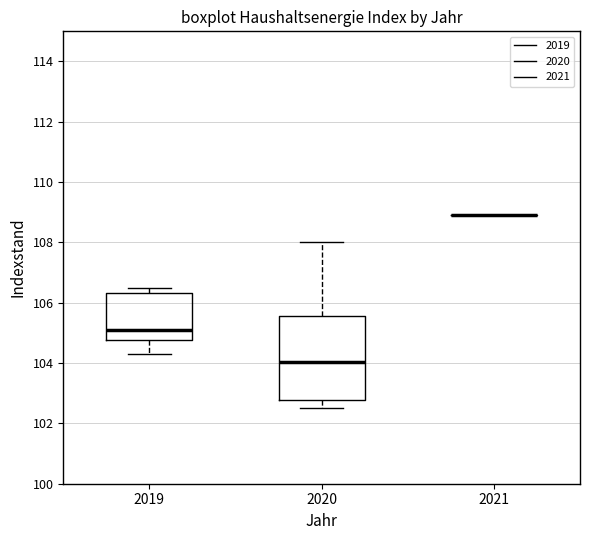

Reading left to right, read every box against the y-axis: the position of its median line, the range the box covers, and the ends of its whiskers. The values are not printed on the chart, so give them approximately, as read against the axis.

2019: median 105.2, box 104.8 to 106.4, whiskers 104.4 to 106.6
2020: median 104.0, box 102.8 to 105.6, whiskers 102.6 to 108.0
2021: box collapsed to a line at 109.0, whiskers 109.0 to 109.0